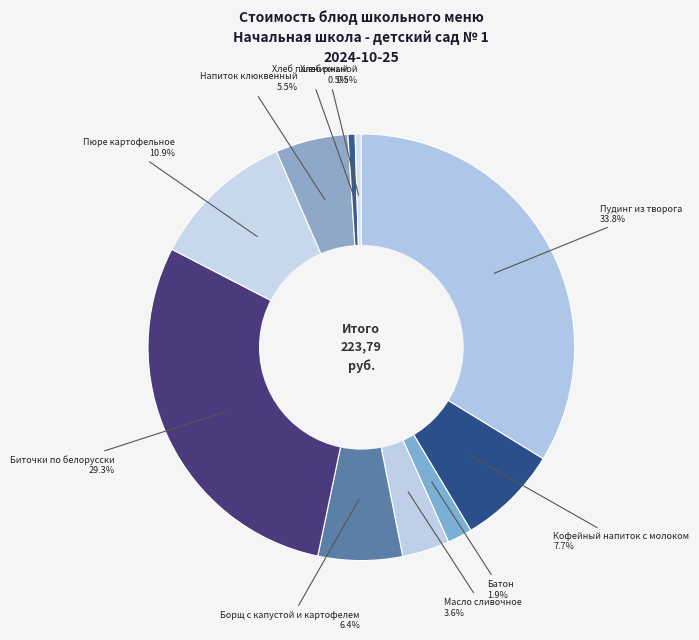

Combined, do Пюре картофельное and Напиток клюквенный account for over 50%?

No